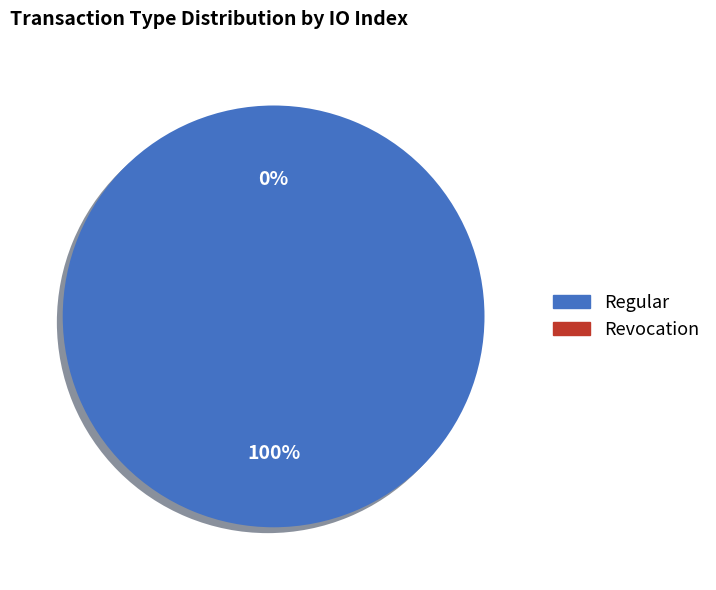

Which category has the biggest portion of the pie?

Regular